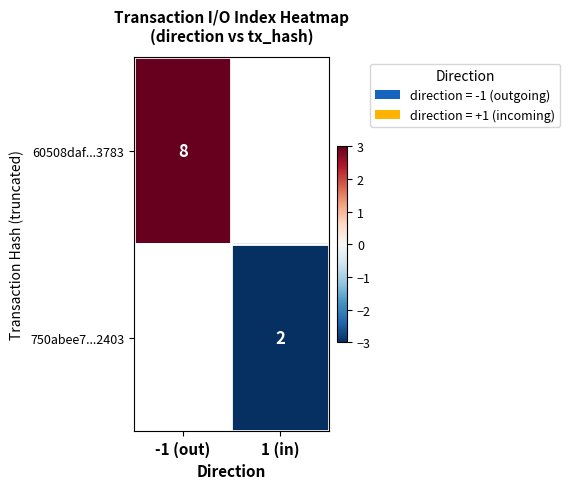

What is the minimum value shown in the chart?

-3.0